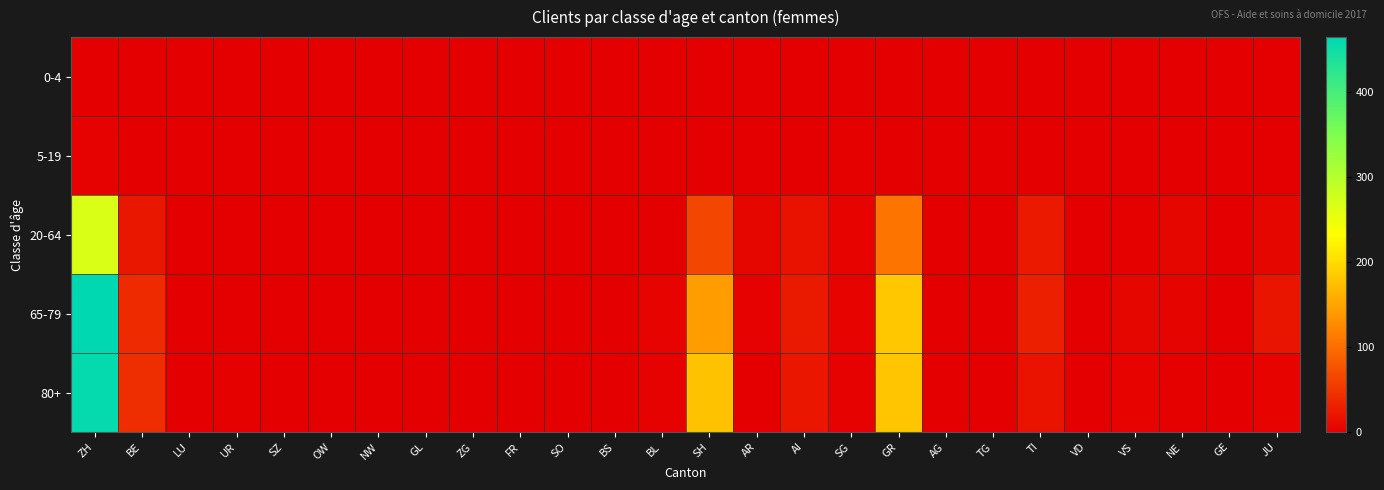

Reading left to right, what are all the values shown in this chart?

0-4: ZH=1	BE=0	LU=0	UR=0	SZ=0	OW=0	NW=0	GL=0	ZG=0	FR=0	SO=0	BS=0	BL=1	SH=0	AR=0	AI=0	SG=0	GR=0	AG=0	TG=0	TI=0	VD=0	VS=0	NE=0	GE=0	JU=0
5-19: ZH=3	BE=0	LU=0	UR=0	SZ=0	OW=0	NW=0	GL=0	ZG=0	FR=0	SO=0	BS=0	BL=0	SH=0	AR=1	AI=0	SG=2	GR=0	AG=0	TG=0	TI=0	VD=0	VS=0	NE=0	GE=0	JU=0
20-64: ZH=266	BE=22	LU=0	UR=0	SZ=0	OW=0	NW=0	GL=0	ZG=1	FR=0	SO=0	BS=0	BL=1	SH=65	AR=7	AI=18	SG=4	GR=107	AG=1	TG=0	TI=24	VD=0	VS=2	NE=7	GE=0	JU=7
65-79: ZH=464	BE=40	LU=0	UR=0	SZ=0	OW=0	NW=0	GL=0	ZG=0	FR=0	SO=0	BS=0	BL=4	SH=143	AR=3	AI=25	SG=4	GR=182	AG=1	TG=0	TI=30	VD=0	VS=7	NE=5	GE=0	JU=20
80+: ZH=459	BE=43	LU=0	UR=2	SZ=0	OW=1	NW=0	GL=0	ZG=0	FR=0	SO=0	BS=0	BL=3	SH=177	AR=0	AI=21	SG=3	GR=180	AG=0	TG=0	TI=19	VD=0	VS=4	NE=2	GE=0	JU=4